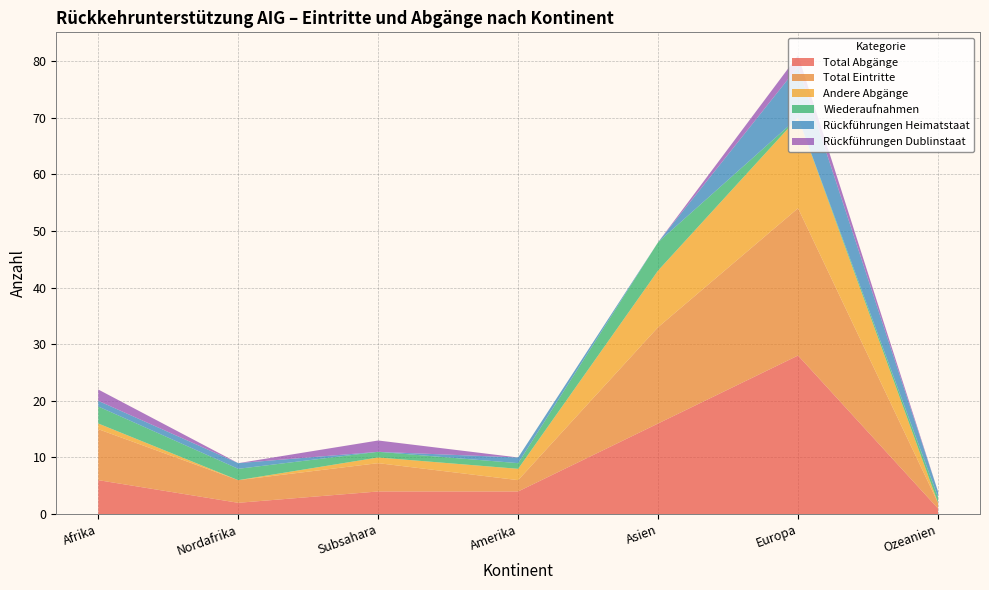

Reading left to right, extract all data points from this chart.

Total Abgänge: 6	2	4	4	16	28	1
Total Eintritte: 9	4	5	2	17	26	1
Andere Abgänge: 1	0	1	2	10	16	0
Wiederaufnahmen: 3	2	1	1	5	0	1
Rückführungen Heimatstaat: 1	1	0	1	0	9	1
Rückführungen Dublinstaat: 2	0	2	0	0	2	0